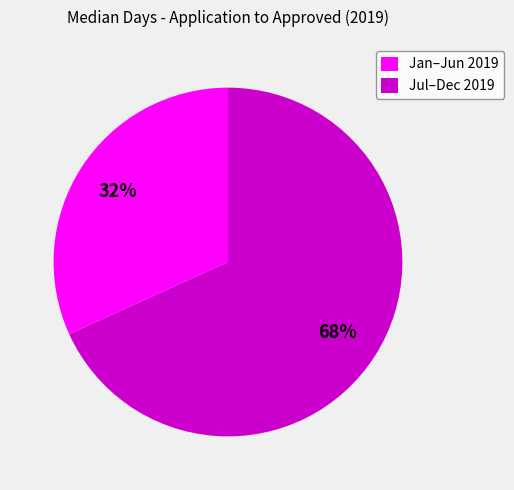

Which slice is the smallest?

Jan–Jun 2019